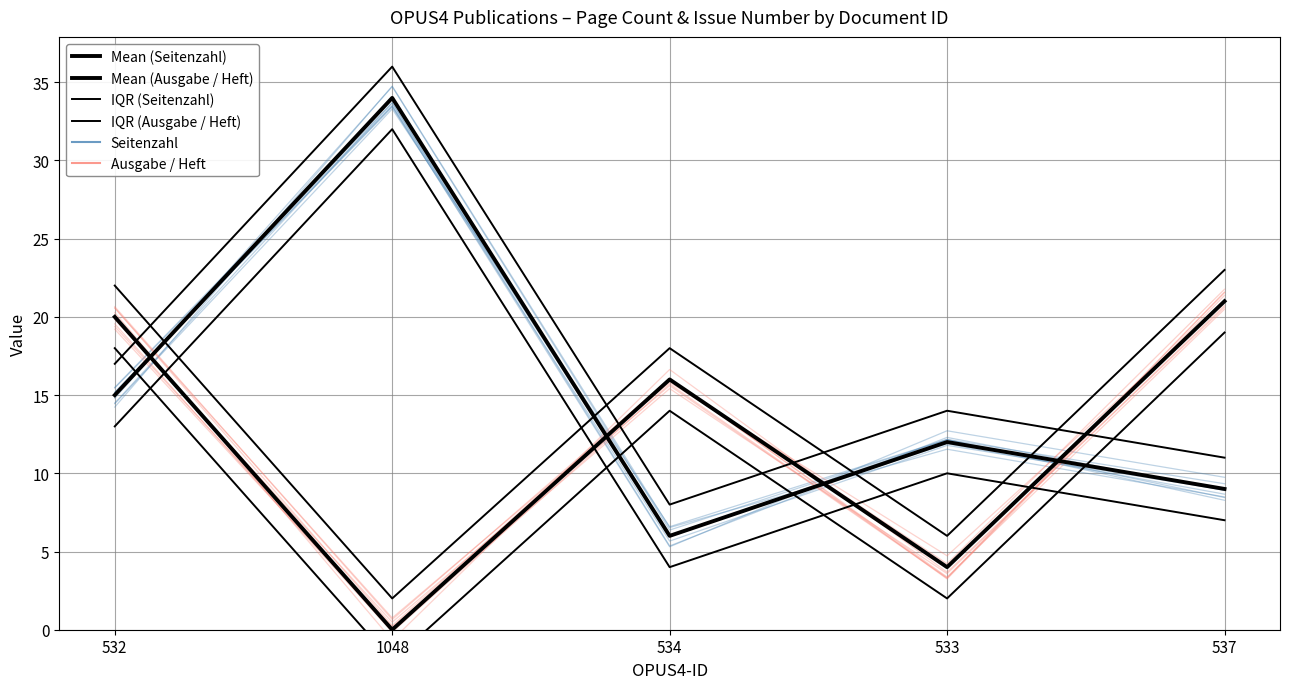

Where is the first local minimum for IQR (Ausgabe / Heft)?

1048